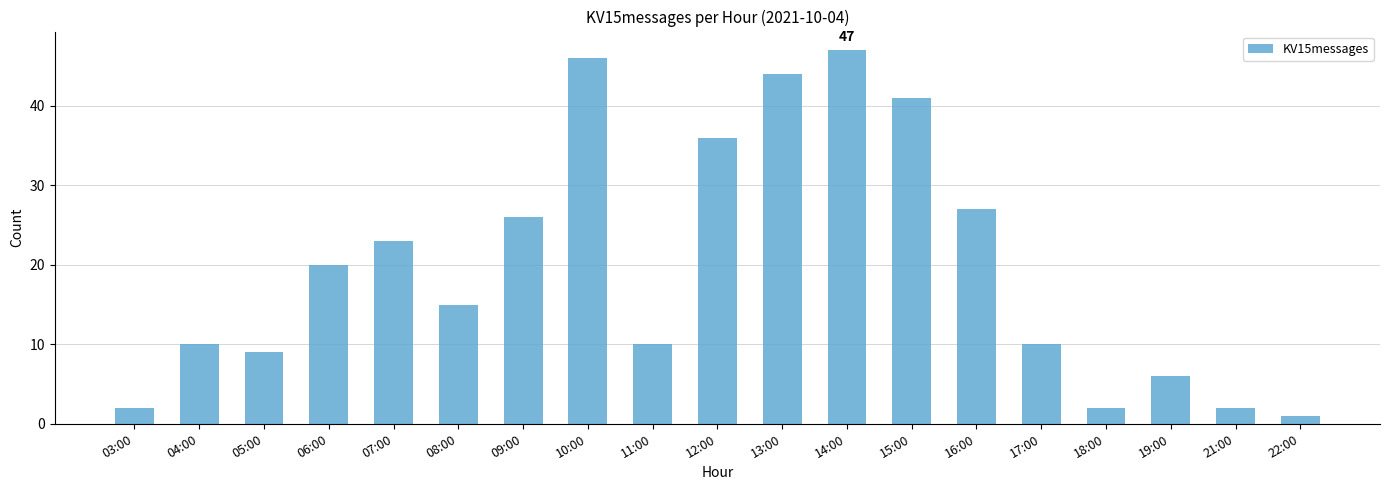

What is the maximum value shown in the chart?

47